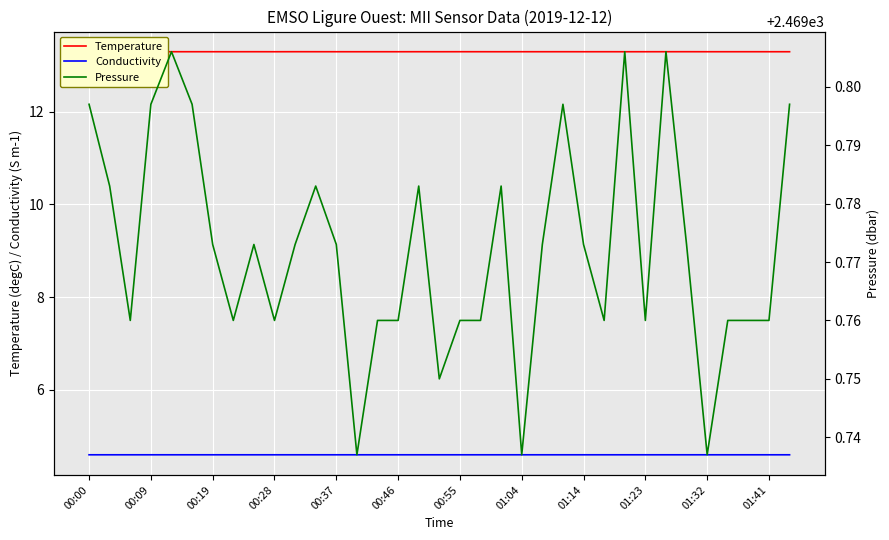

What is the highest value of the Conductivity series?

4.6